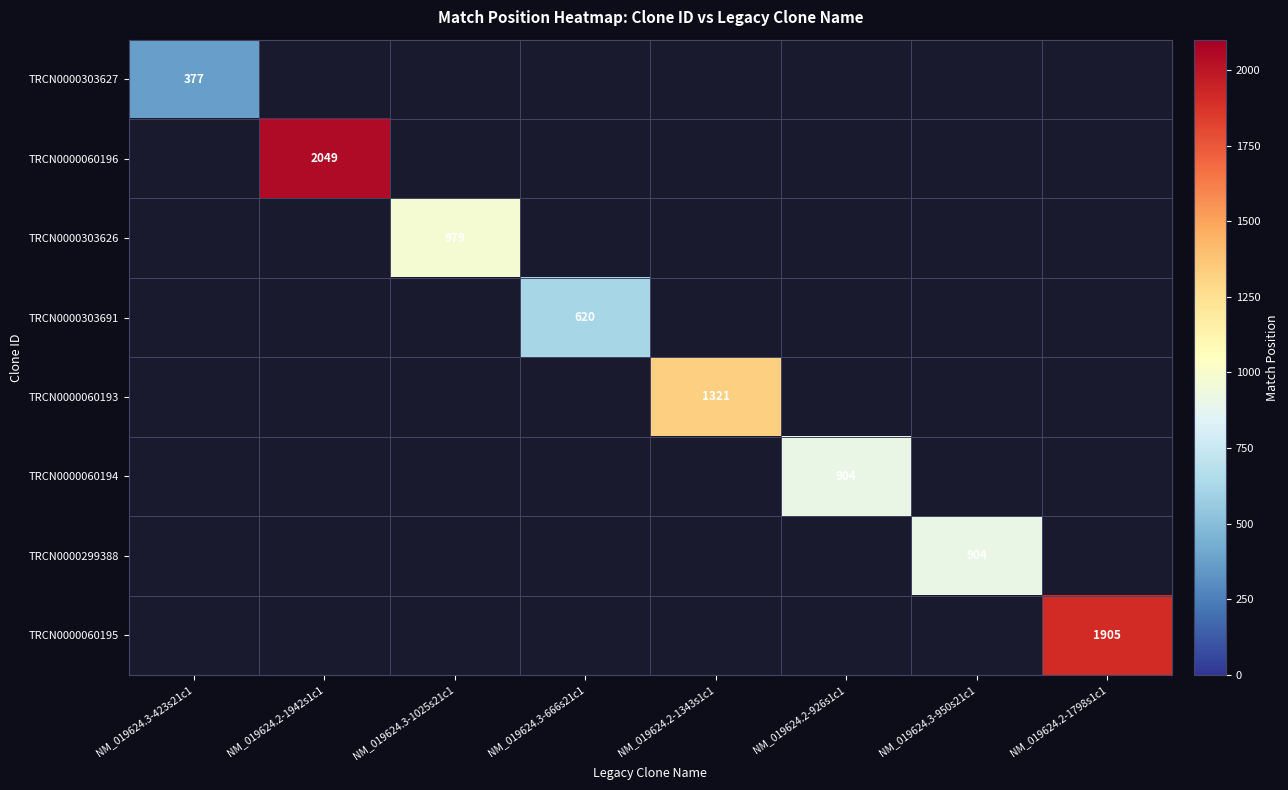

At how many categories does at least one series exceed 1800?

2